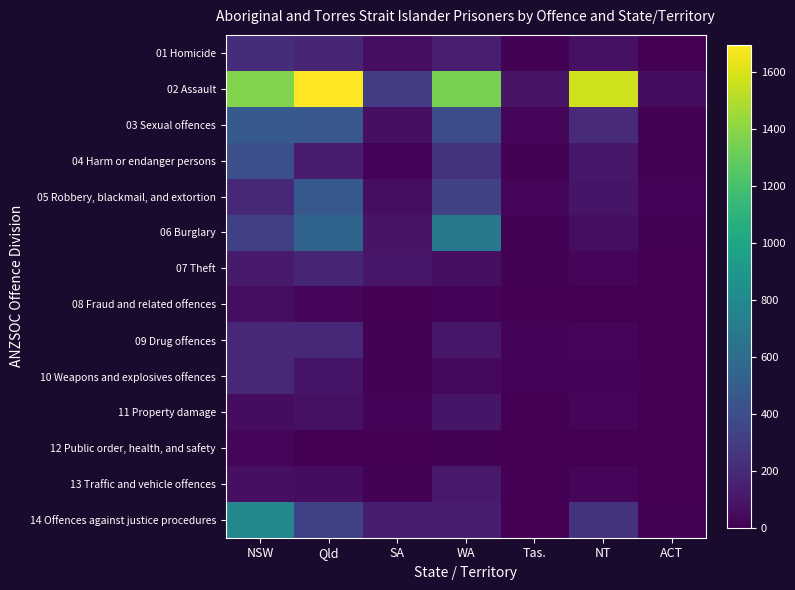

Which series has the largest total across all categories?

02 Assault